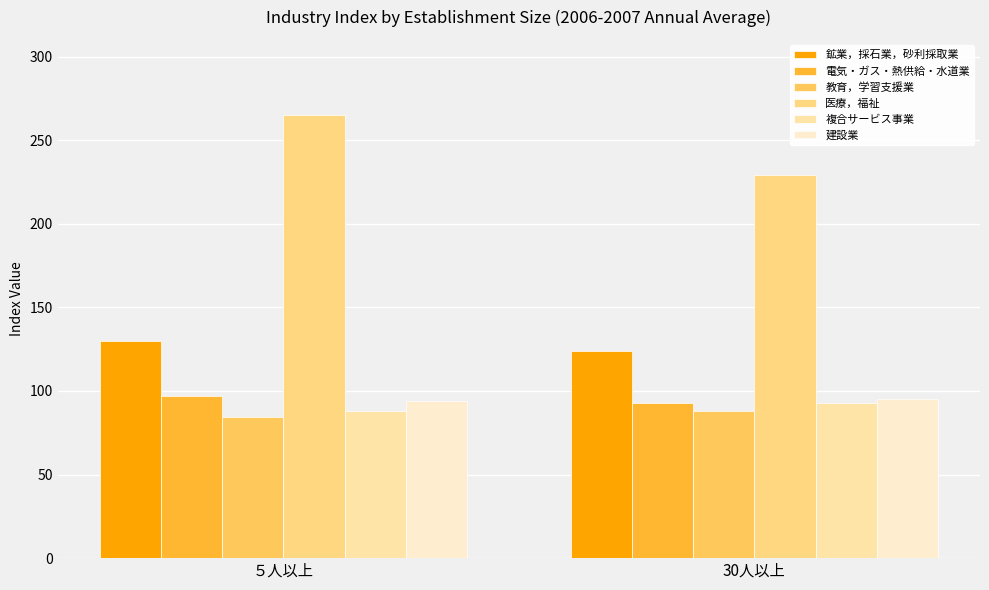

What is the total value across all series at 30人以上?

721.6